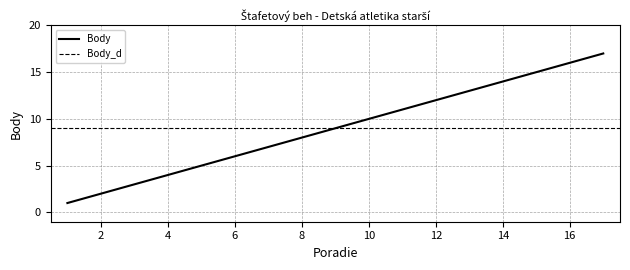

What is the smallest value displayed?

1